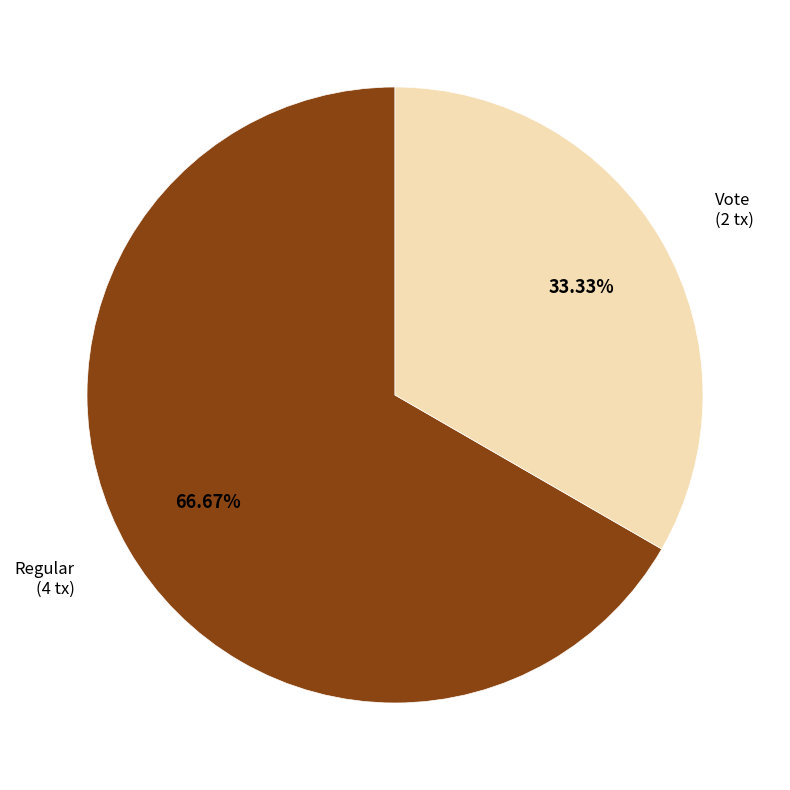

Which category has the biggest portion of the pie?

Regular